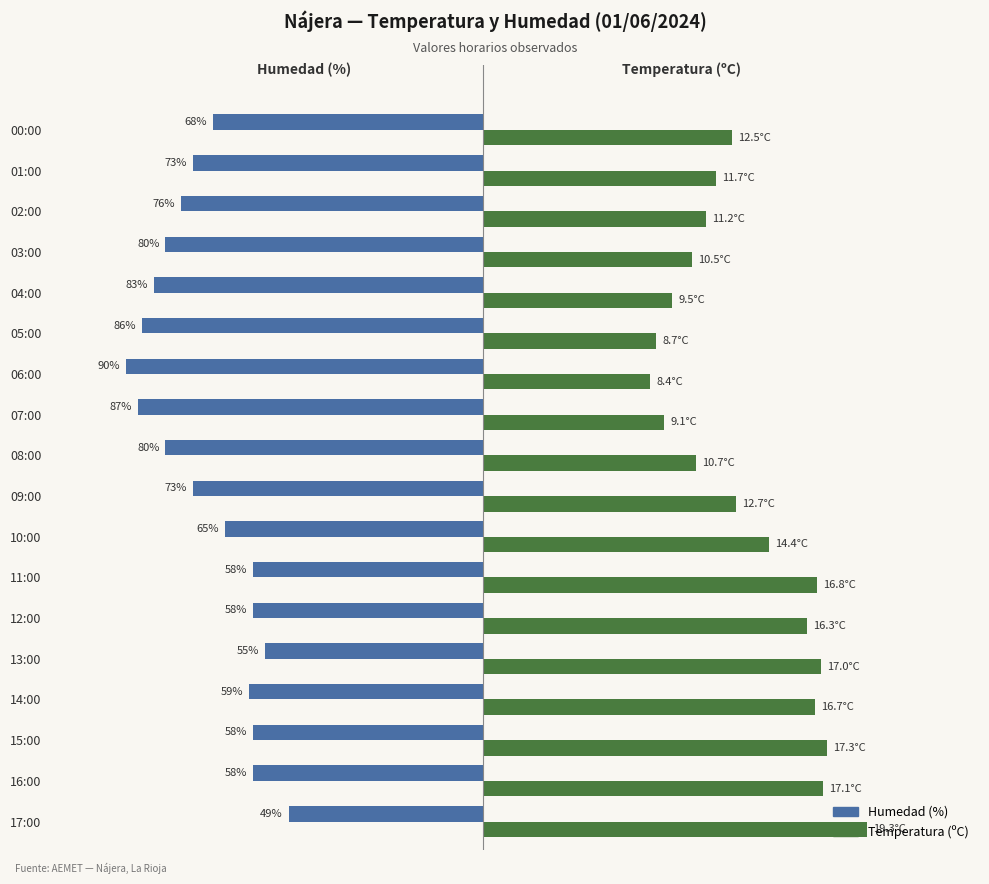

What is the difference between the second highest and second lowest values in the Temperatura (ºC) series?

8.6